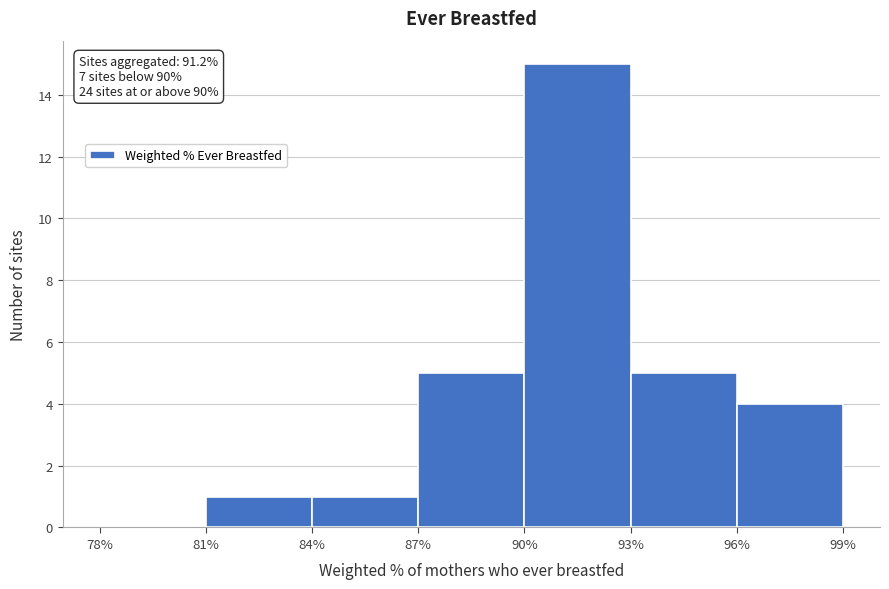

Which range on the x-axis has the tallest bar?

90% to 93%